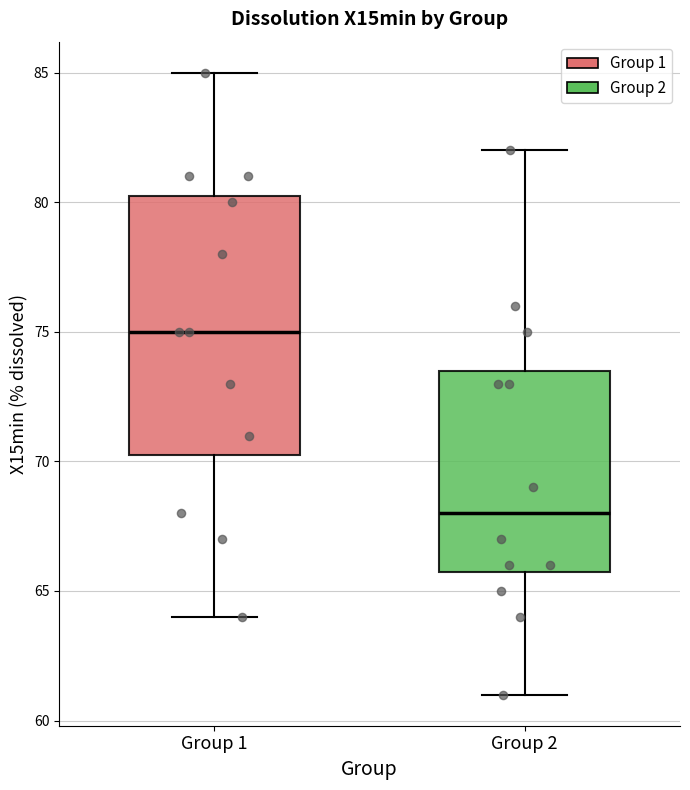

Reading left to right, transcribe this box plot: for each box, give where its median line is, the range the box spans, and where its two whiskers end, as read against the y-axis. The values are not printed on the chart, so give them approximately, as read against the axis.

Group 1: median 75.0, box 70.5 to 80.5, whiskers 64.0 to 85.0
Group 2: median 68.0, box 66.0 to 73.5, whiskers 61.0 to 82.0